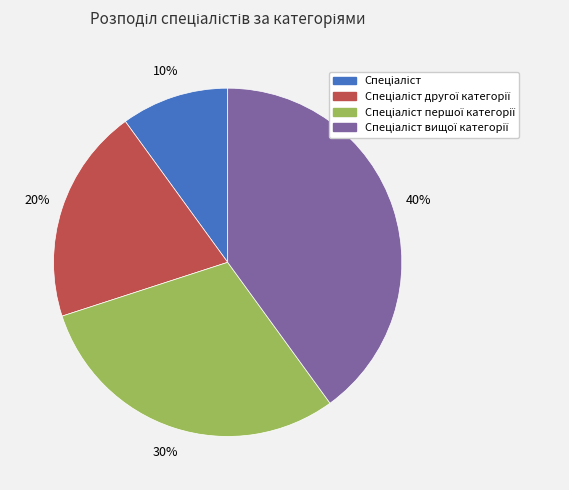

To the nearest percent, what is the average slice percentage?

25%